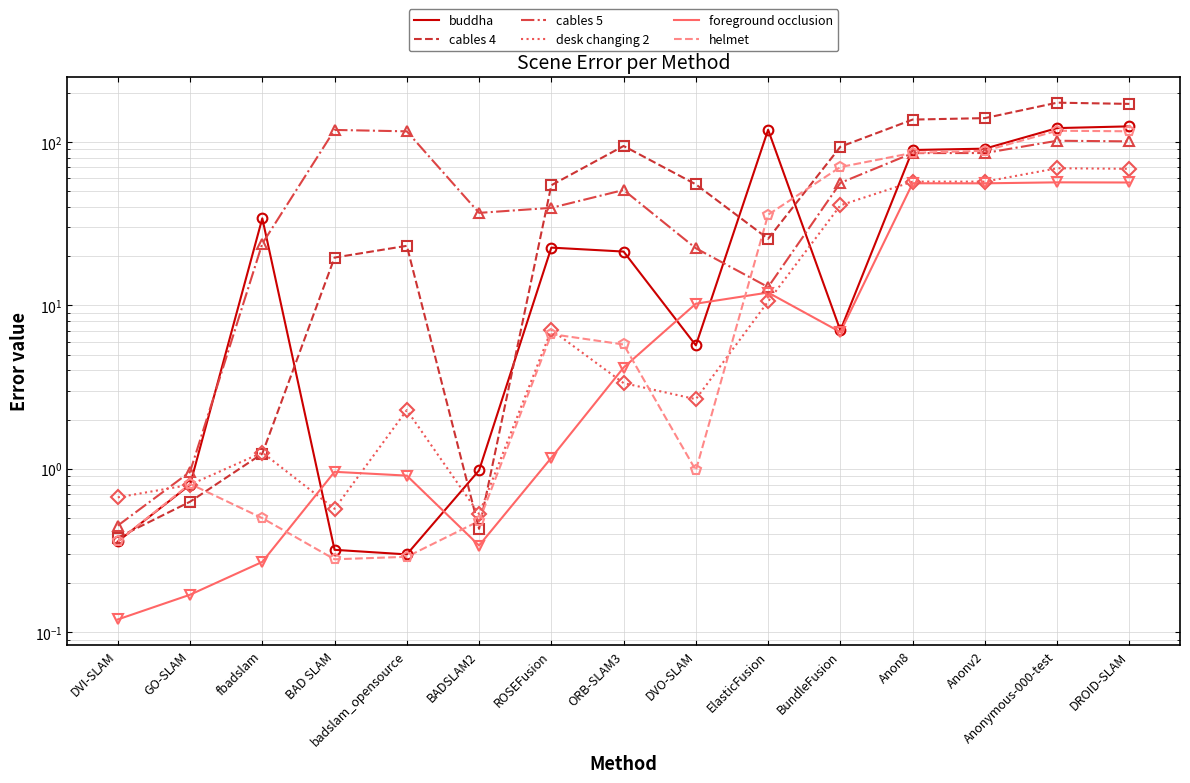

What is the average value of the buddha series?

42.6